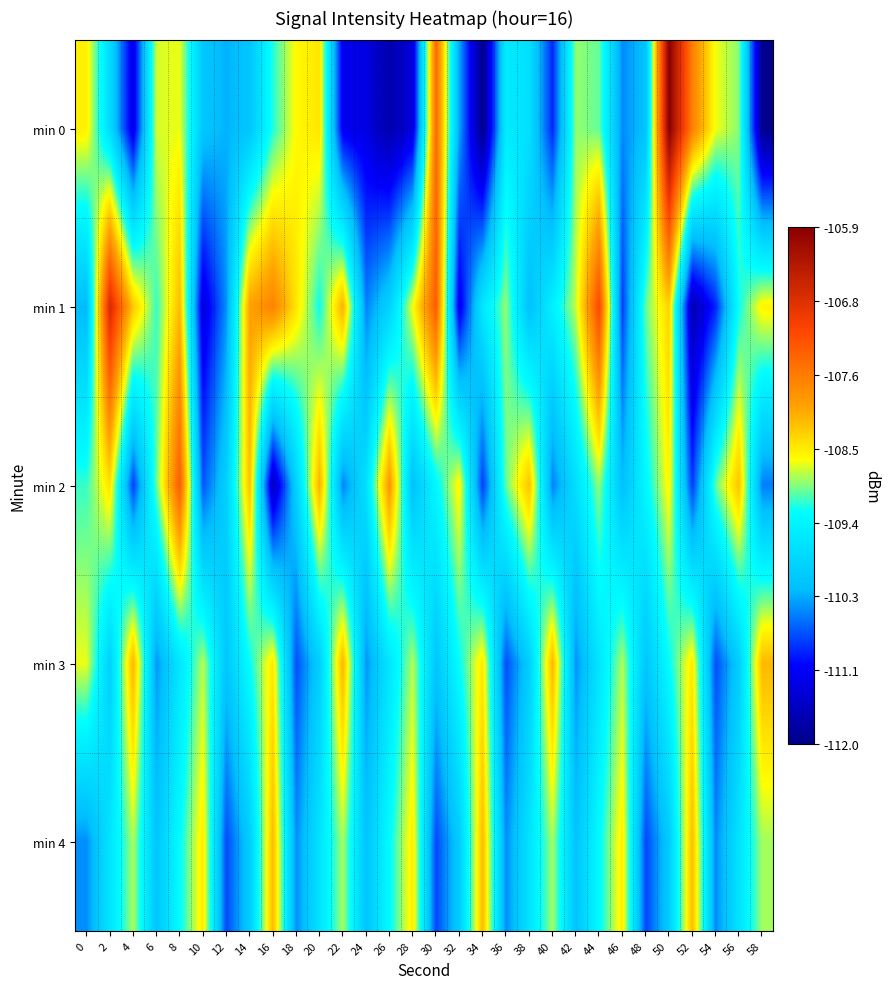

Reading left to right, list all the values displayed in this chart.

min 0: 0=-108.6	2=-109.7	4=-111.3	6=-108.8	8=-108.7	10=-110.0	12=-110.2	14=-110.1	16=-109.2	18=-108.6	20=-108.5	22=-111.2	24=-111.3	26=-111.7	28=-111.3	30=-107.5	32=-110.3	34=-112.0	36=-109.5	38=-109.7	40=-110.9	42=-108.9	44=-109.0	46=-110.4	48=-110.1	50=-105.9	52=-107.7	54=-108.7	56=-108.9	58=-112.0
min 1: 0=-110.2	2=-106.7	4=-108.3	6=-109.1	8=-108.2	10=-111.3	12=-110.4	14=-108.0	16=-107.7	18=-108.5	20=-109.2	22=-108.1	24=-110.5	26=-109.9	28=-108.7	30=-107.3	32=-111.2	34=-109.6	36=-108.9	38=-110.1	40=-109.5	42=-108.8	44=-107.1	46=-110.8	48=-109.0	50=-108.3	52=-111.7	54=-110.9	56=-109.2	58=-108.6
min 2: 0=-109.1	2=-108.5	4=-110.8	6=-109.0	8=-107.3	10=-110.7	12=-109.9	14=-108.2	16=-111.6	18=-109.9	20=-108.1	22=-110.5	24=-109.7	26=-107.9	28=-110.1	30=-109.3	32=-108.6	34=-110.8	36=-109.0	38=-108.2	40=-110.5	42=-109.7	44=-108.9	46=-110.1	48=-109.4	50=-108.6	52=-110.8	54=-109.0	56=-108.3	58=-110.5
min 3: 0=-108.7	2=-109.9	4=-108.1	6=-110.4	8=-109.6	10=-108.8	12=-110.0	14=-109.3	16=-108.5	18=-110.7	20=-109.9	22=-108.2	24=-110.4	26=-109.6	28=-108.8	30=-110.0	32=-109.3	34=-108.5	36=-110.7	38=-109.9	40=-108.2	42=-110.4	44=-109.6	46=-108.8	48=-110.1	50=-109.3	52=-108.5	54=-110.7	56=-109.9	58=-108.2
min 4: 0=-110.4	2=-109.6	4=-108.8	6=-110.1	8=-109.3	10=-108.5	12=-110.7	14=-110.0	16=-108.2	18=-110.4	20=-109.6	22=-108.8	24=-110.1	26=-109.3	28=-108.5	30=-110.7	32=-110.0	34=-108.2	36=-110.4	38=-109.6	40=-108.9	42=-110.1	44=-109.3	46=-108.5	48=-110.8	50=-110.0	52=-108.2	54=-110.4	56=-109.6	58=-108.9